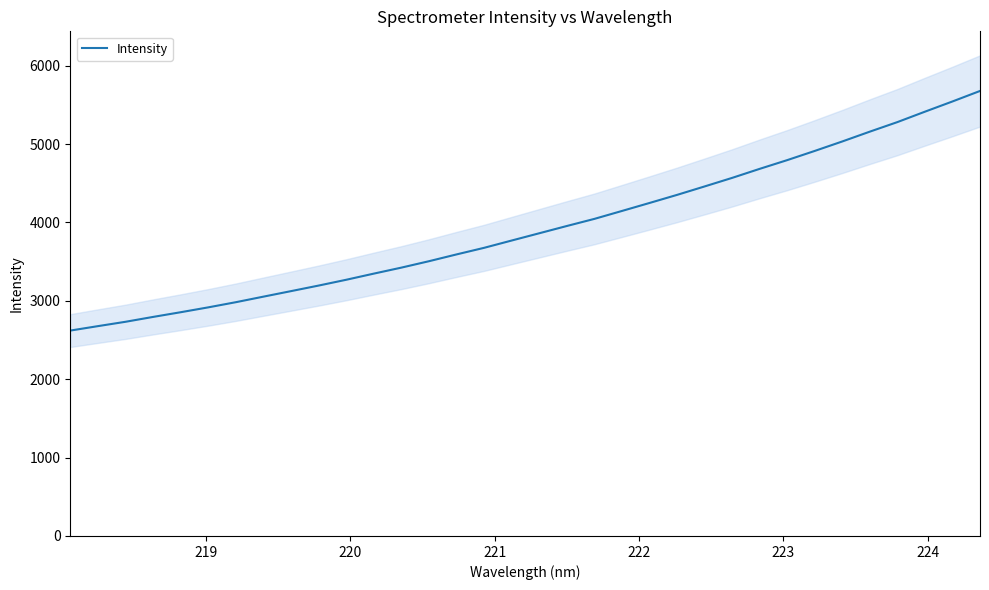

What is the difference between the maximum and minimum values?

3056.9